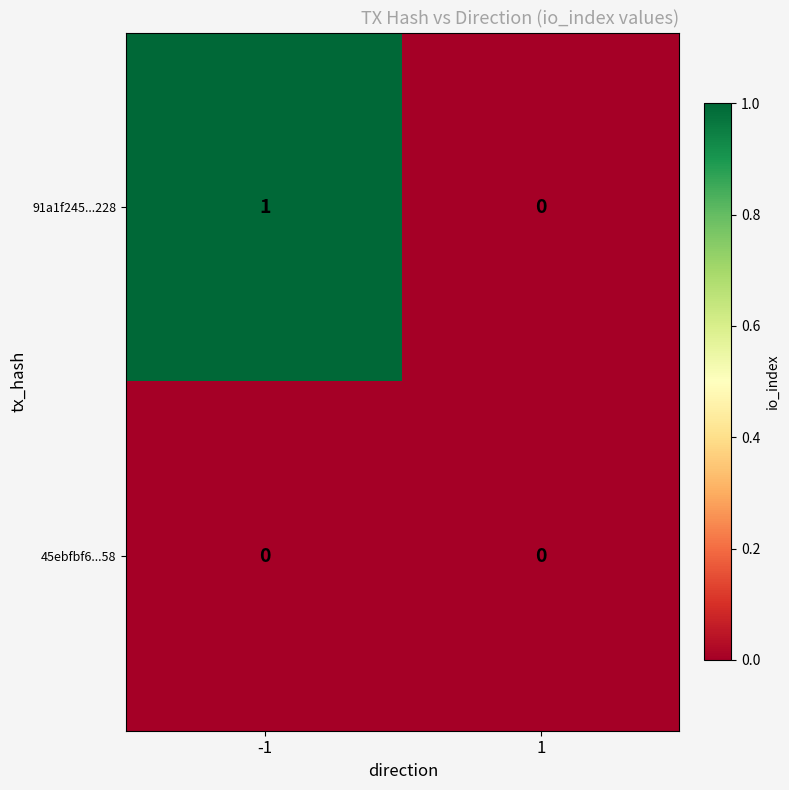

Rank the series by their average value, from lowest to highest.

45ebfbf6...58, 91a1f245...228